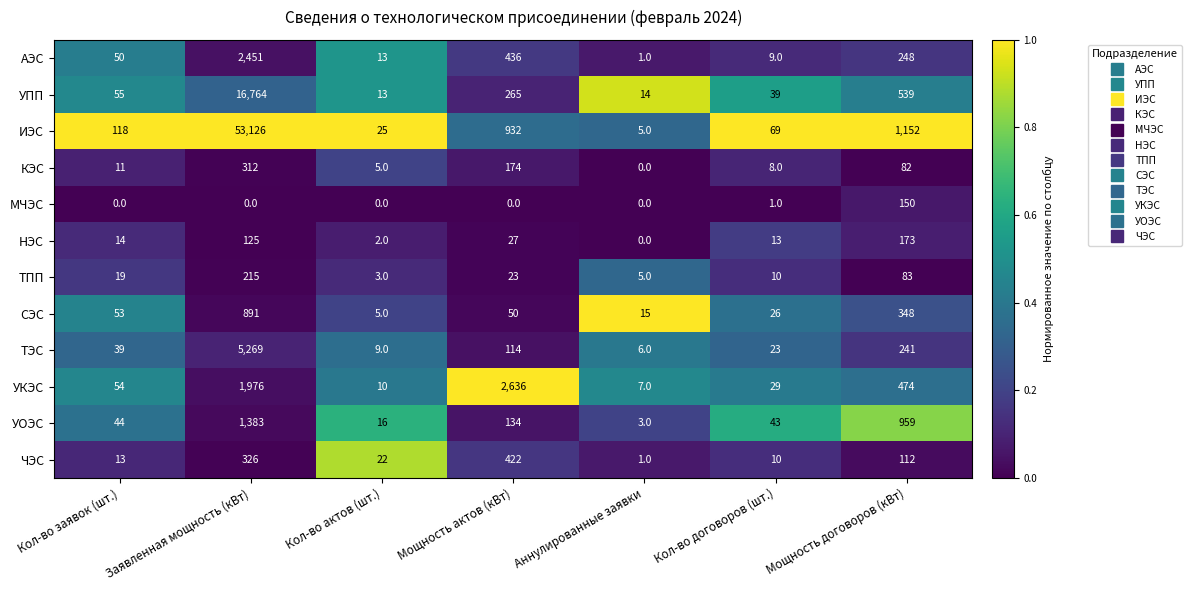

The АЭС series shows 248 at Мощность договоров (кВт). True or false?

True